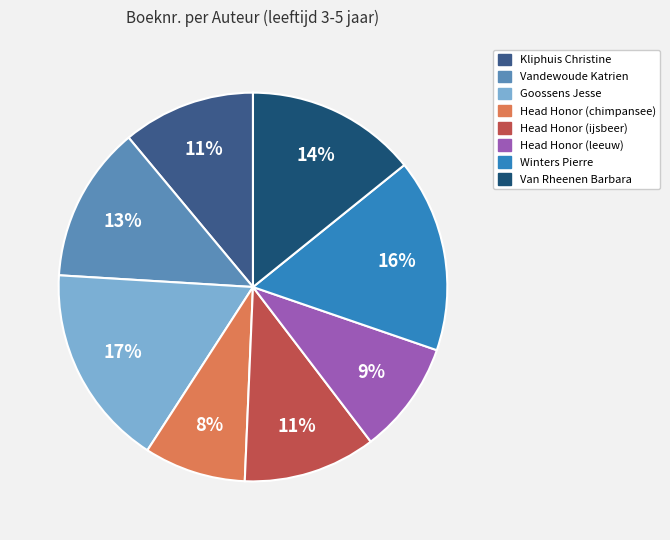

Is it true that Vandewoude Katrien is 24% of the pie?

False